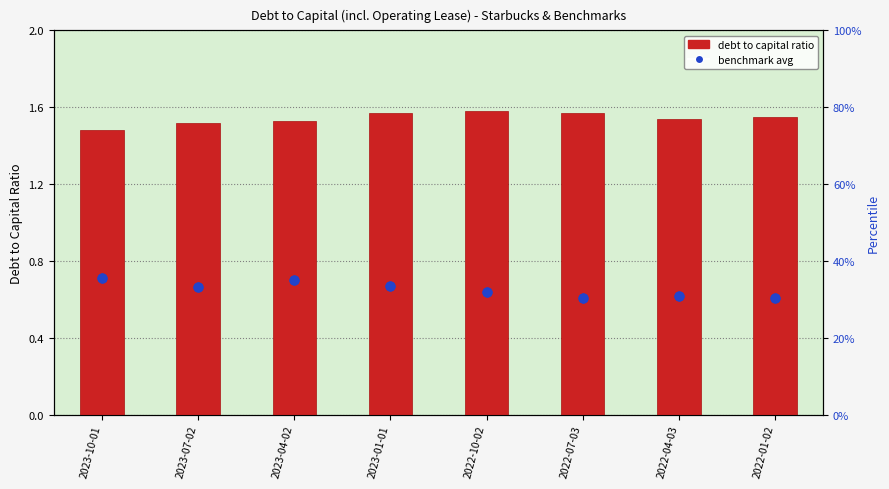

At how many categories does at least one series exceed 1?

8